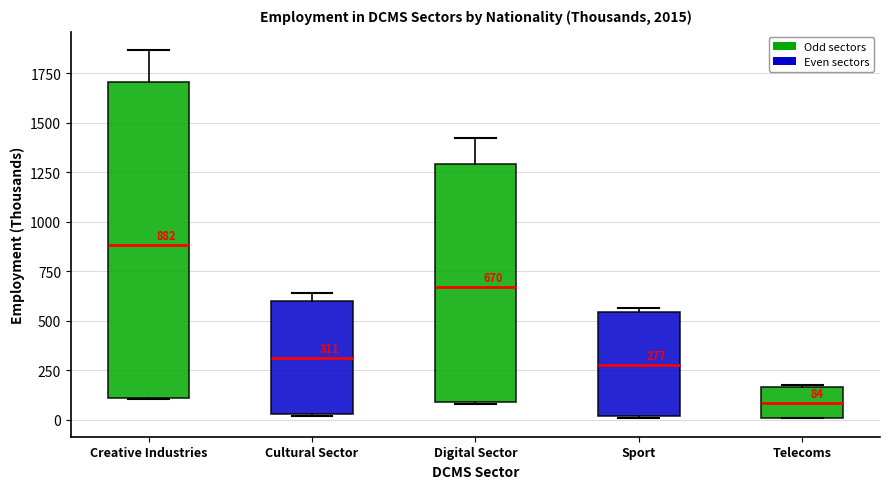

Which box's median line is the highest?

Creative Industries